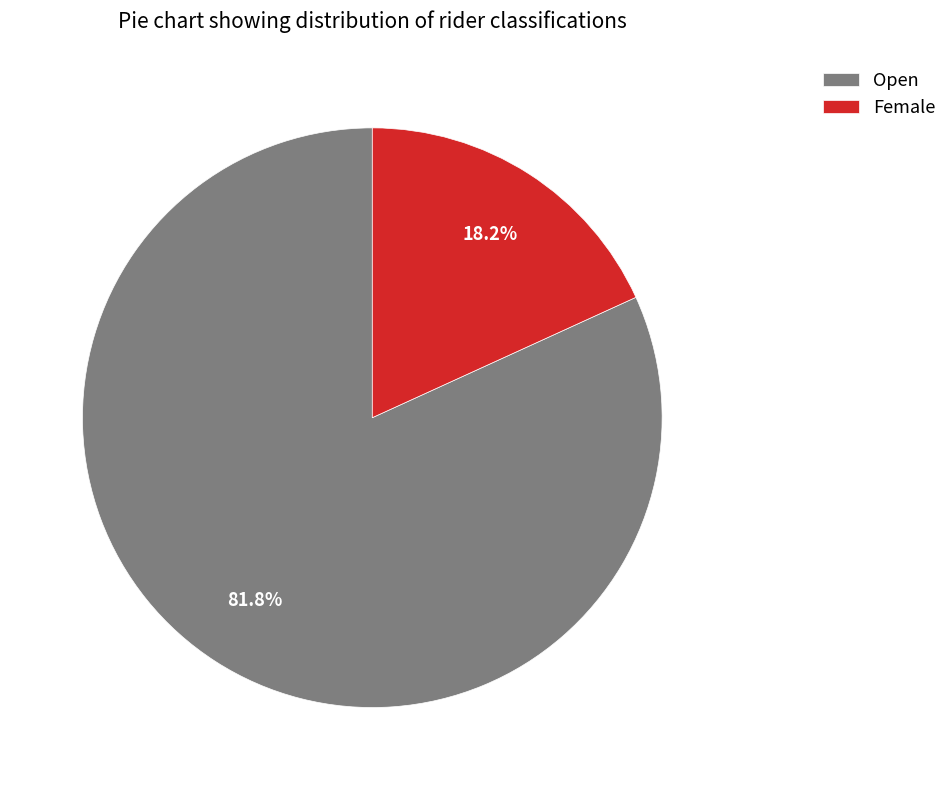

To the nearest percent, what is the combined percentage of Female and Open?

100%